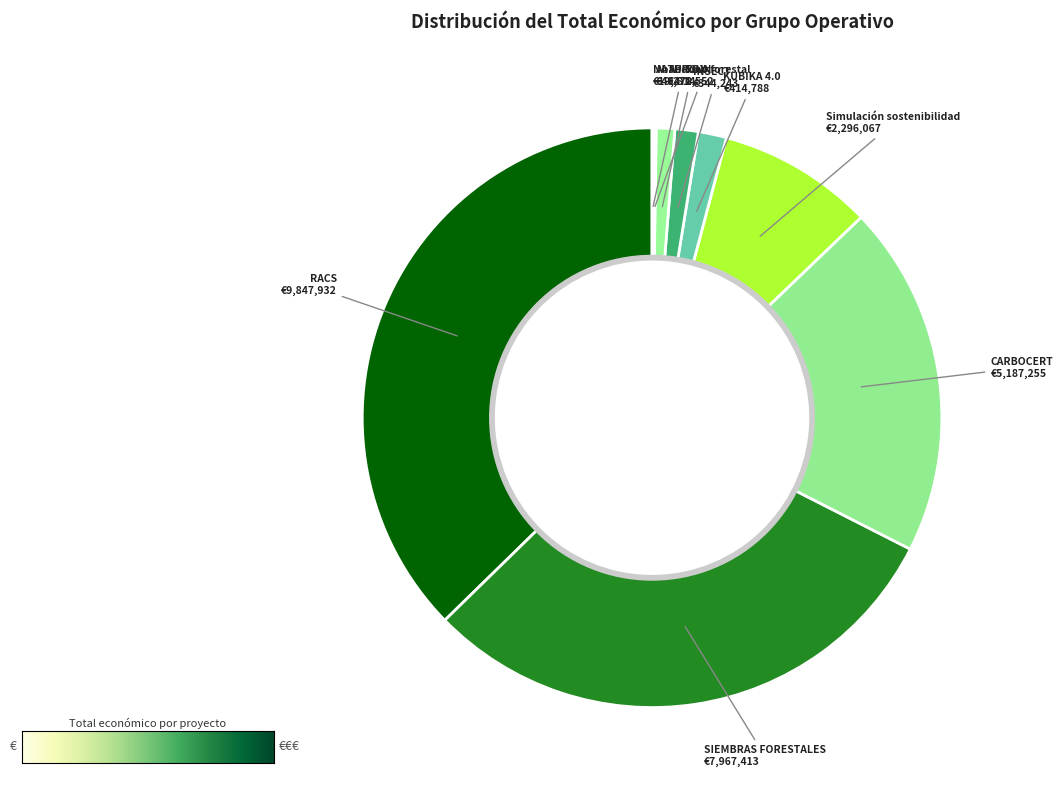

Is APITOX the majority of the pie?

No